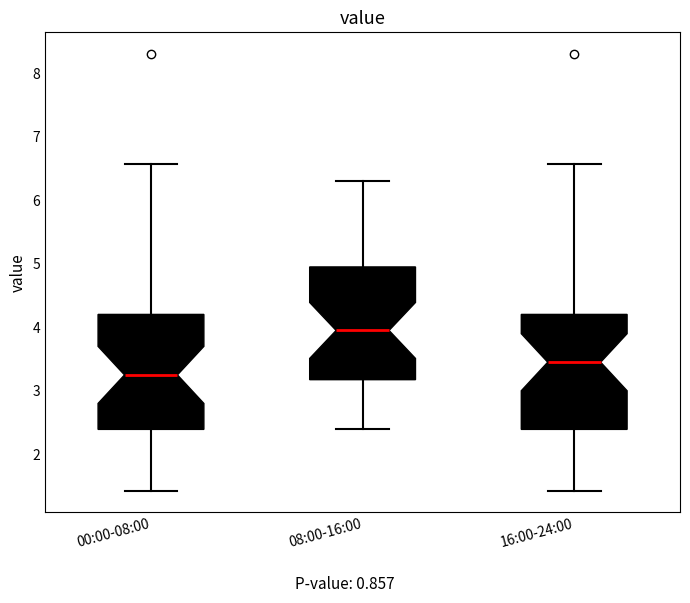

Reading left to right, transcribe this box plot: for each box, give where its median line is, the range the box spans, and where its two whiskers end, as read against the y-axis. The values are not printed on the chart, so give them approximately, as read against the axis.

00:00-08:00: median 3.3, box 2.4 to 4.2, whiskers 1.4 to 6.6
08:00-16:00: median 4.0, box 3.2 to 5.0, whiskers 2.4 to 6.3
16:00-24:00: median 3.5, box 2.4 to 4.2, whiskers 1.4 to 6.6